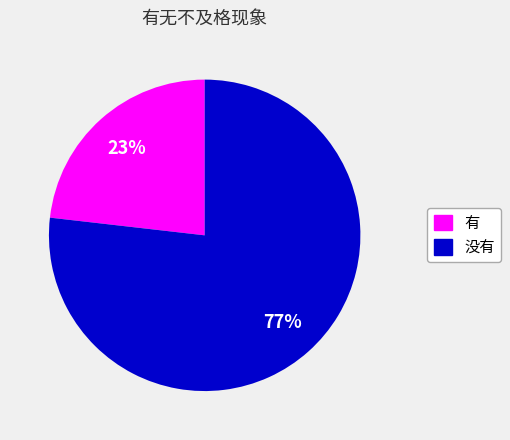

Is it true that 没有 is 67% of the pie?

False